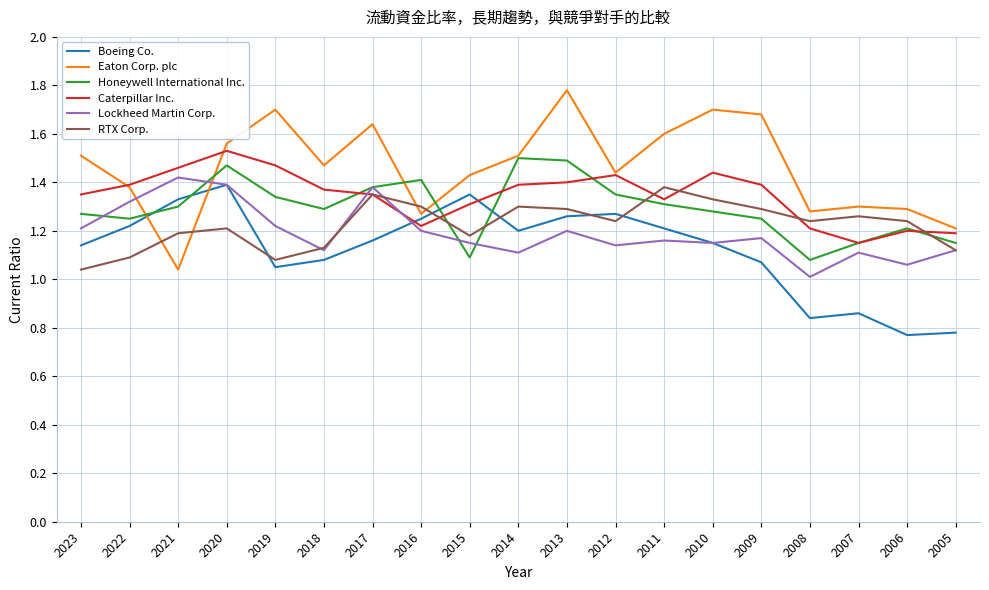

How many categories are shown in the chart?

19